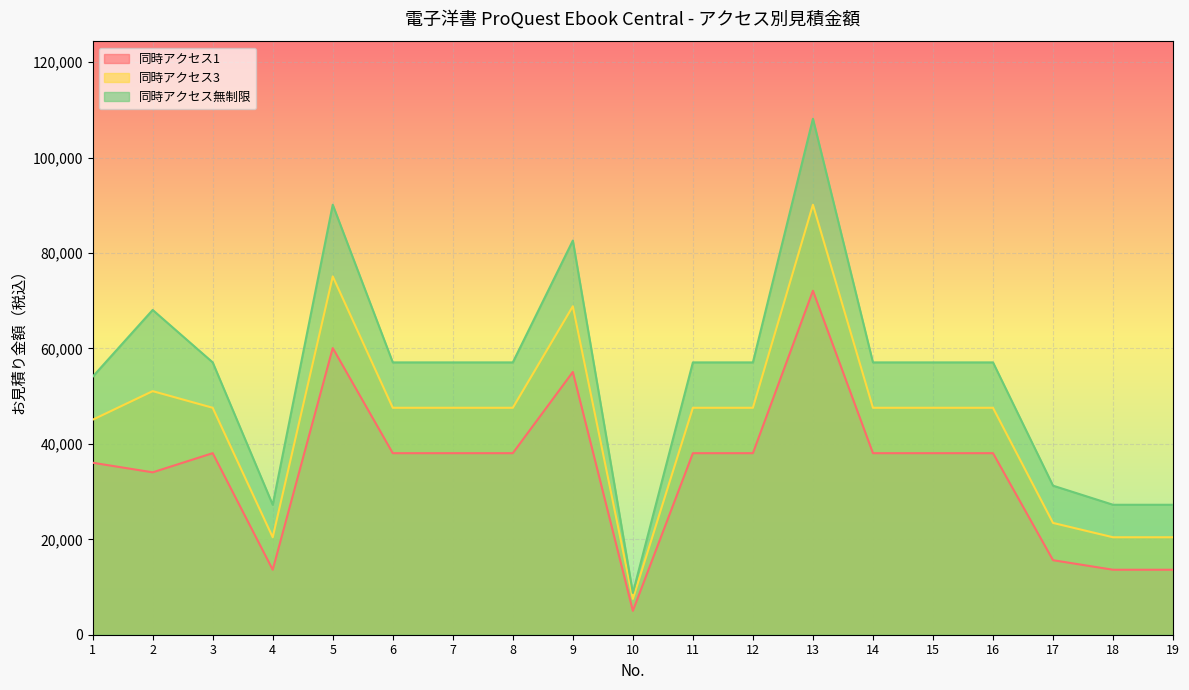

Between 9 and 11, which is larger?

9